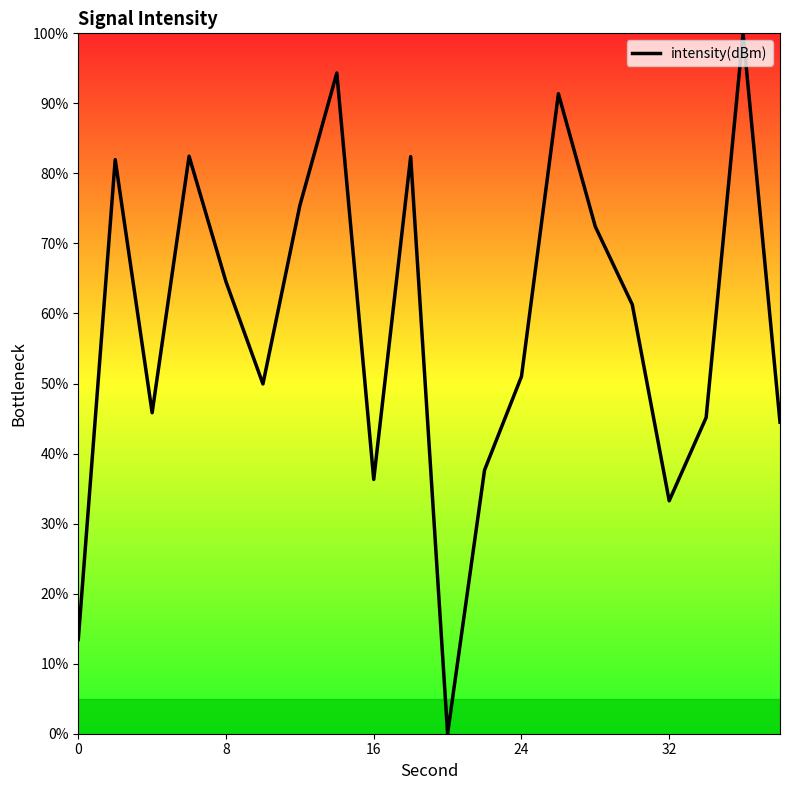

What is the greatest value displayed?

100.0